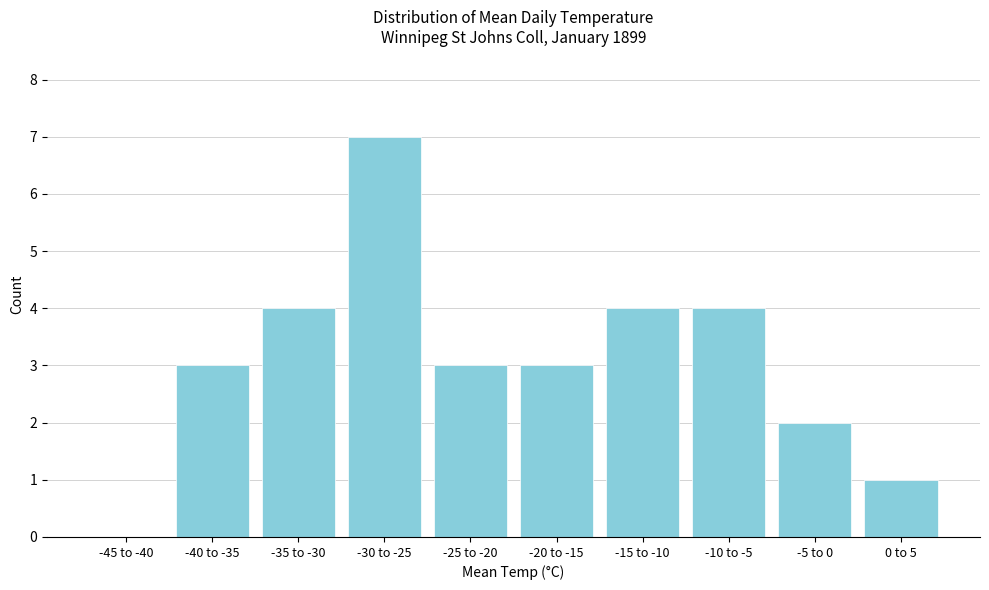

Reading right to left, transcribe all the data shown in this chart.

0 to 5=1	-5 to 0=2	-10 to -5=4	-15 to -10=4	-20 to -15=3	-25 to -20=3	-30 to -25=7	-35 to -30=4	-40 to -35=3	-45 to -40=0